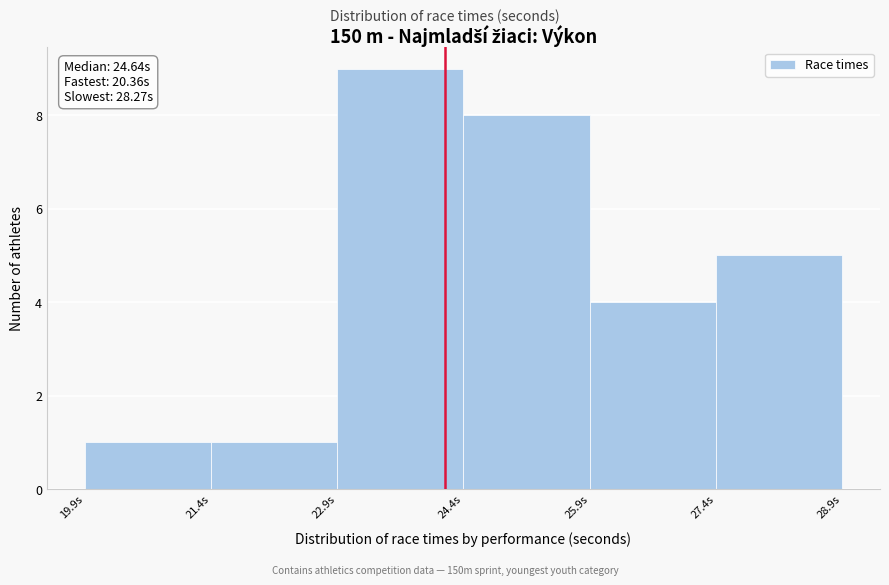

Which range on the x-axis has the tallest bar?

22.86 to 24.36